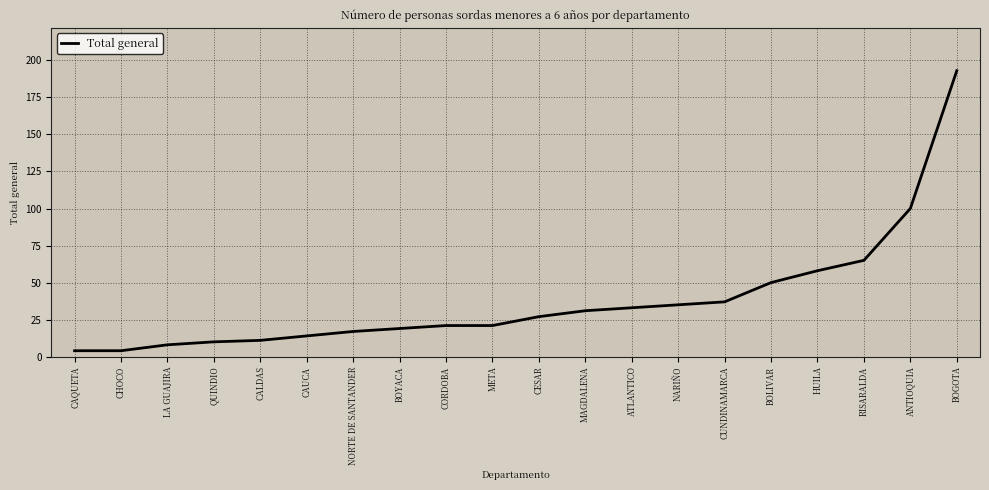

Between CESAR and BOGOTA, which is larger?

BOGOTA